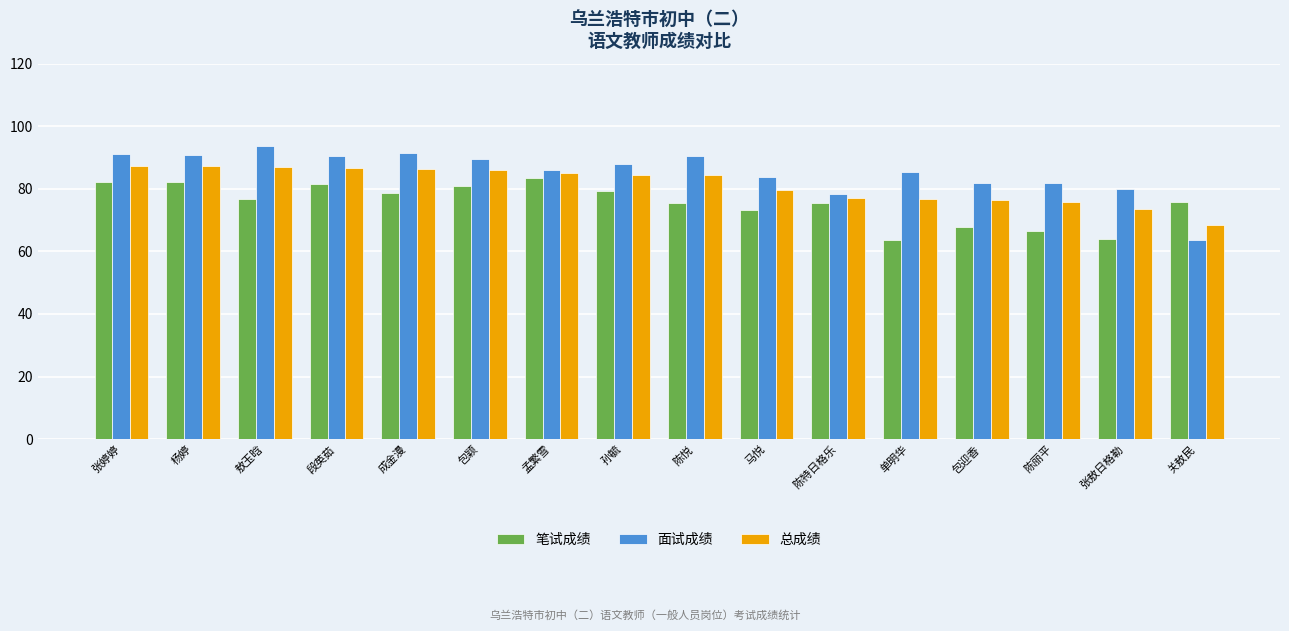

True or false: 总成绩 has a value of 77.1 at 陈特日格乐.

True